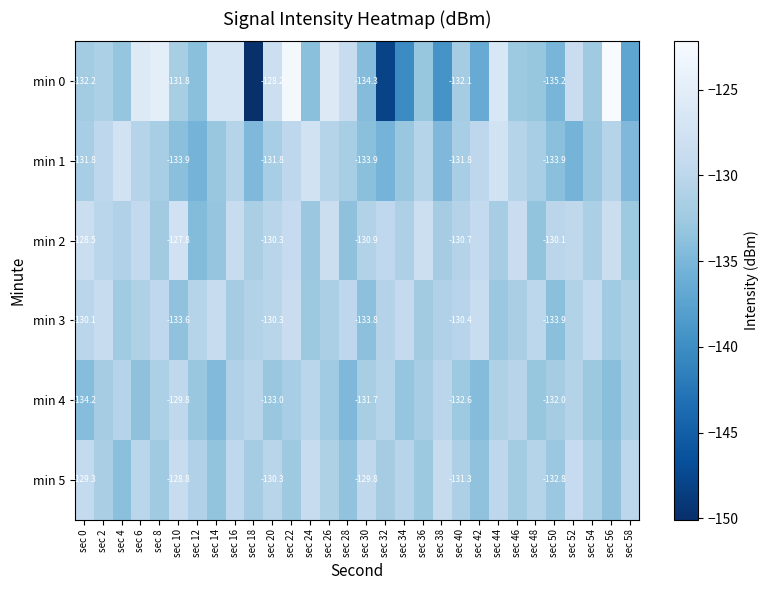

What is the maximum value shown in the chart?

-122.2